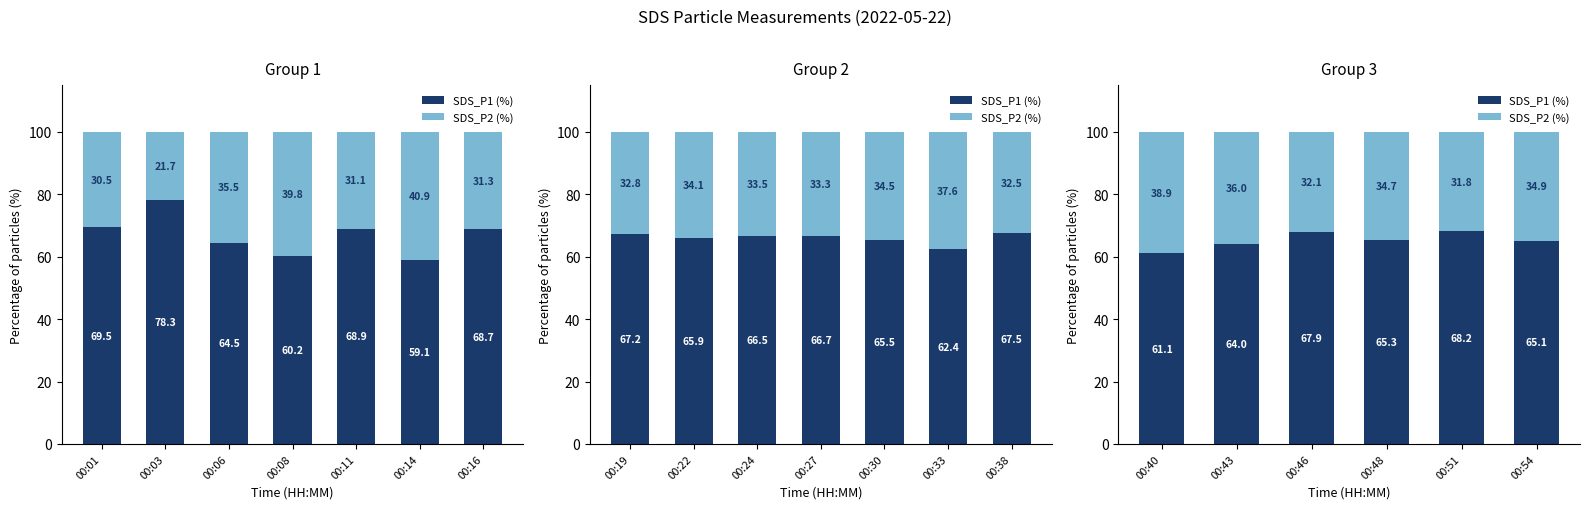

True or false: SDS_P1 (%) has a value of 35.3 at 00:40.

False